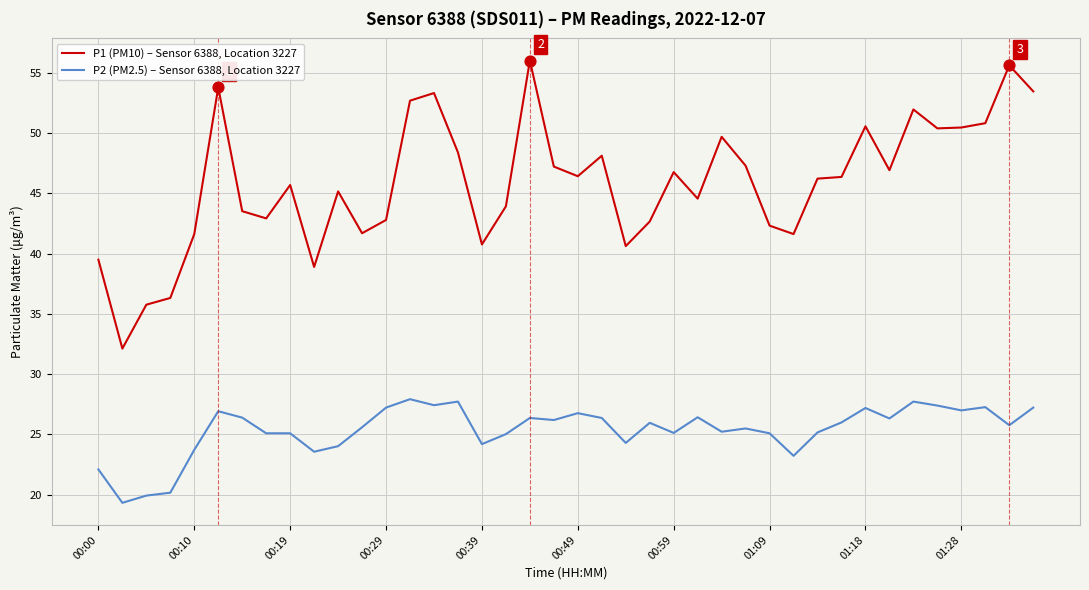

Which series has the largest total across all categories?

P1 (PM10) – Sensor 6388, Location 3227